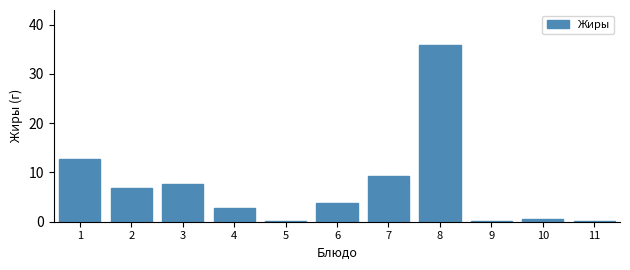

What is the sum of all values?

80.0